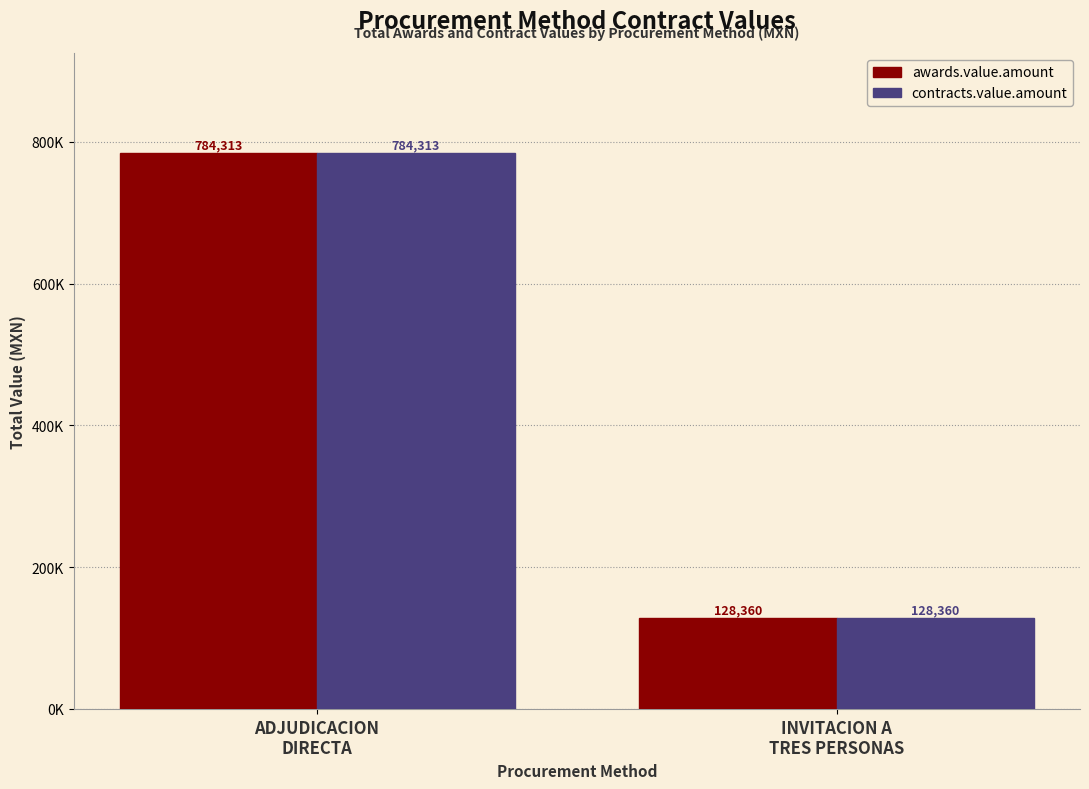

Is it true that awards.value.amount equals 192255.2 at INVITACION A
TRES PERSONAS?

False